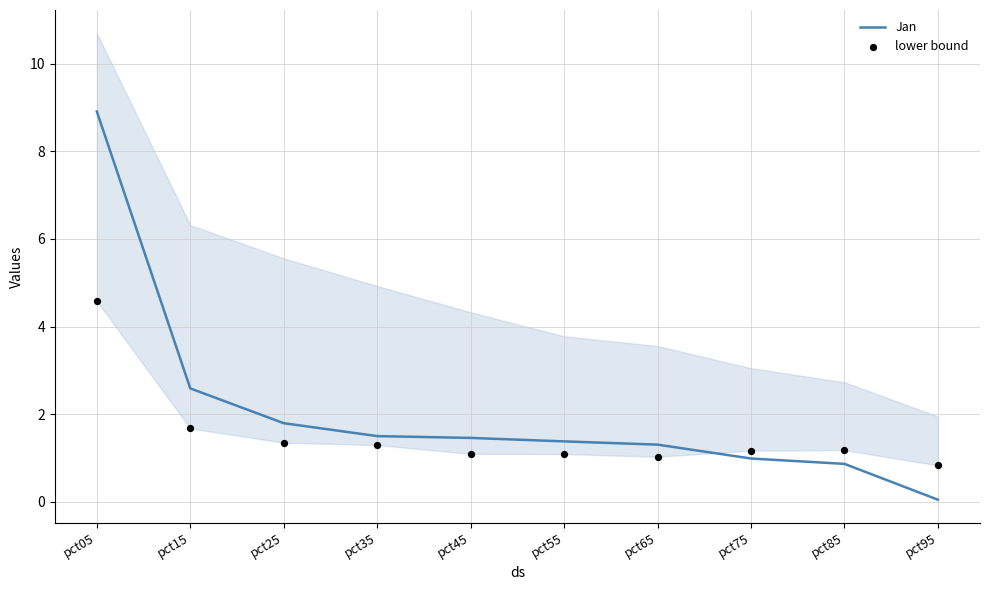

What are all the series names shown in the legend?

Jan, lower bound